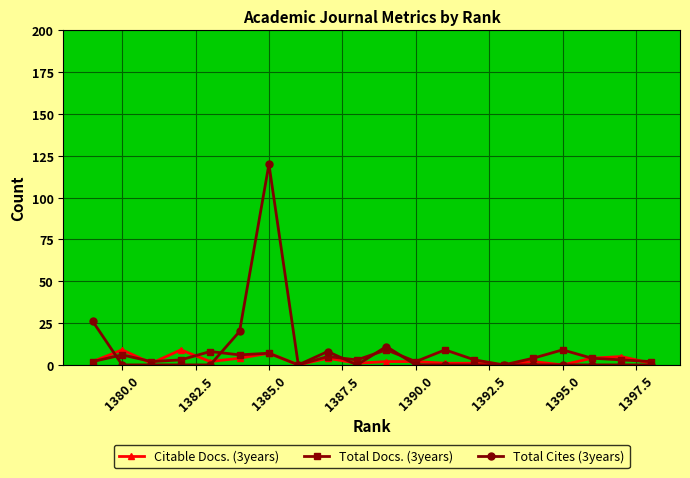

What is the sum of all Citable Docs. (3years) values?

57